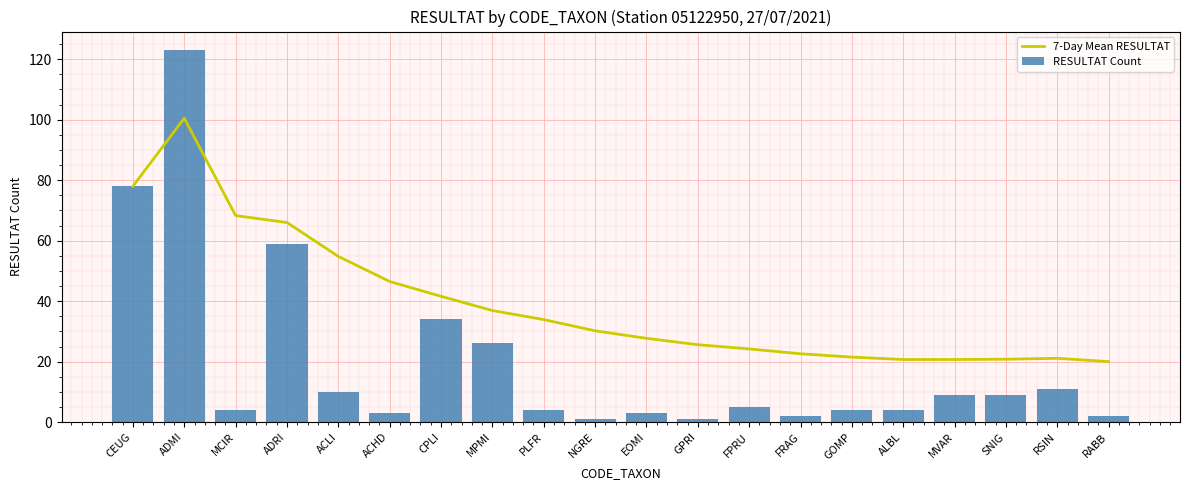

How many data points in 7-Day Mean RESULTAT are above 30?

10